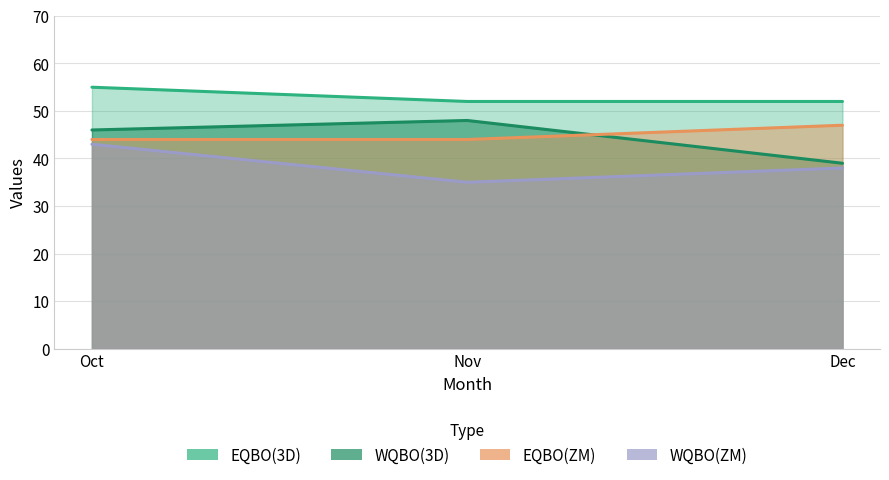

At which category does the chart reach its peak across all series?

Oct